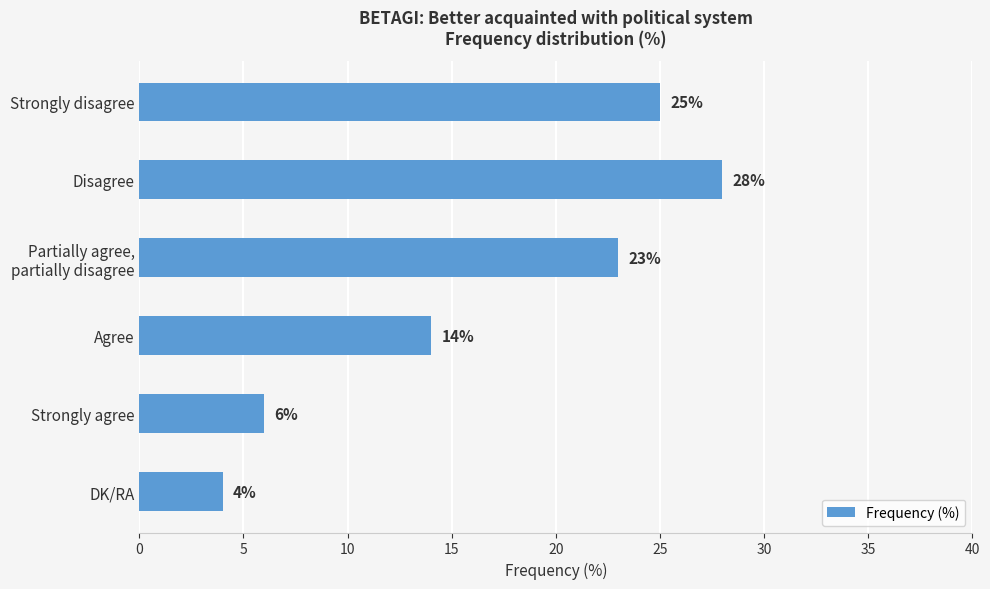

Reading top to bottom, list all the values displayed in this chart.

25	28	23	14	6	4